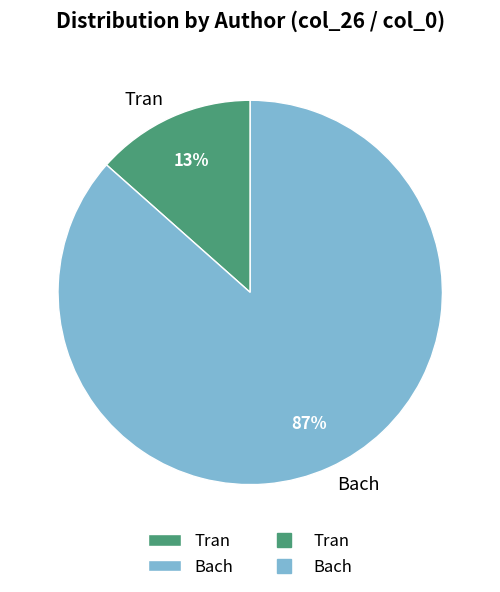

Rank the categories by value from lowest to highest.

Tran, Bach